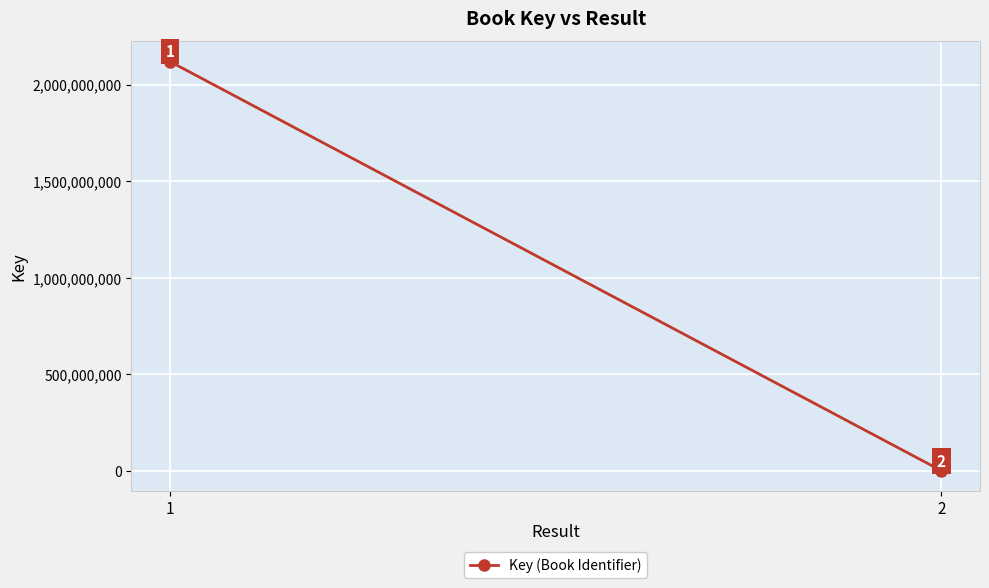

True or false: the data shows 125843 at 2.

False